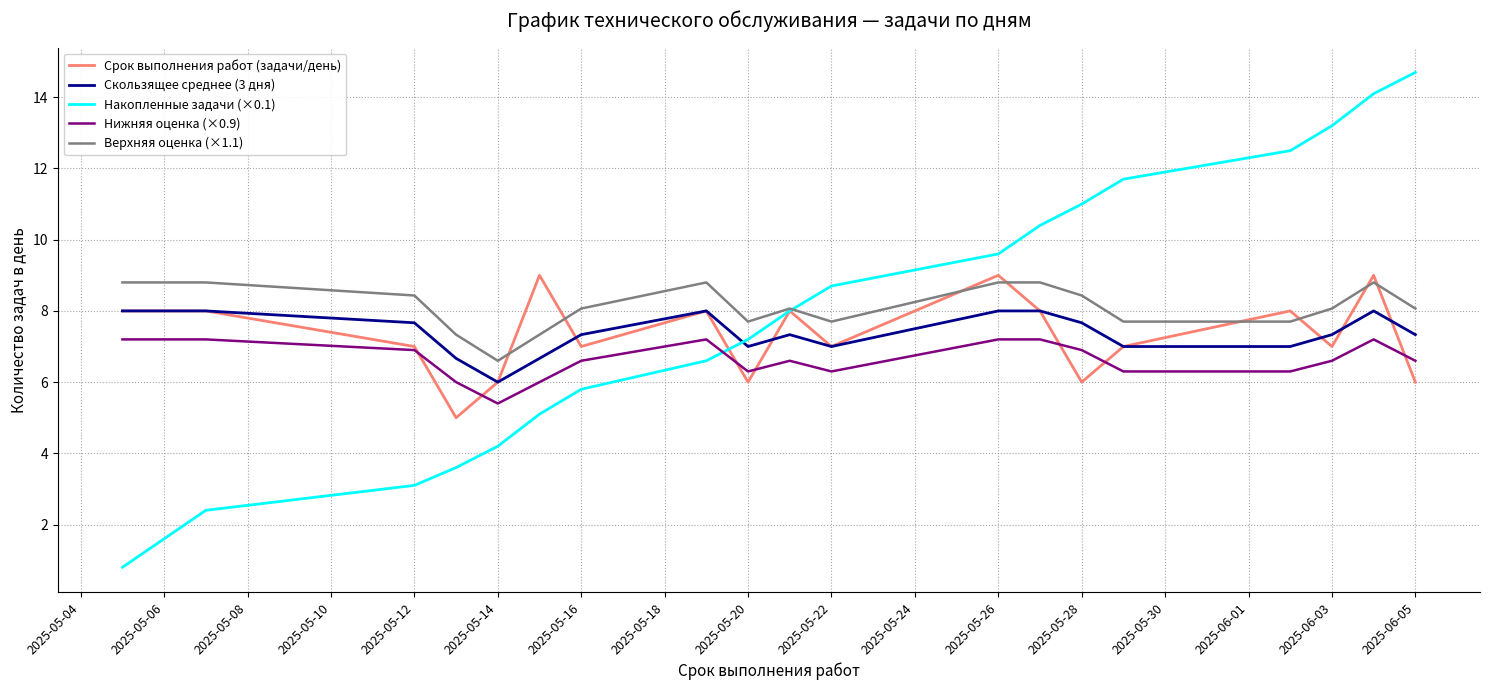

How many lines are shown in the chart?

5